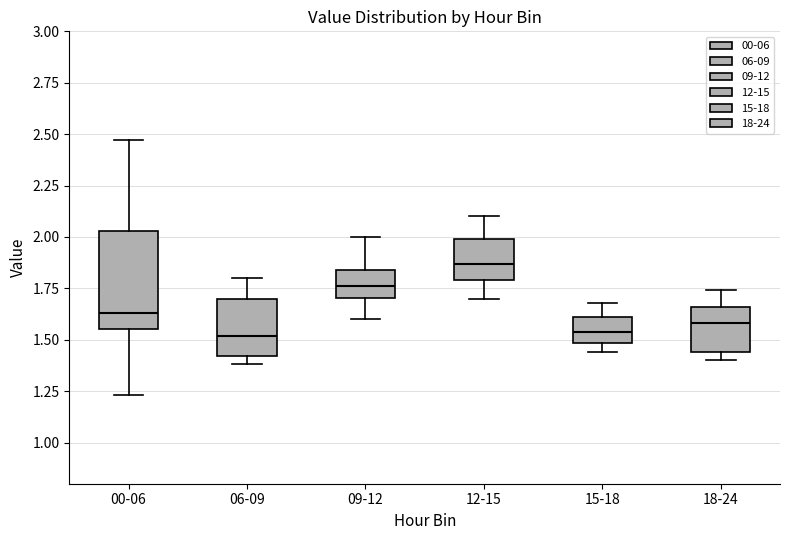

Reading left to right, transcribe this box plot: for each box, give where its median line is, the range the box spans, and where its two whiskers end, as read against the y-axis. The values are not printed on the chart, so give them approximately, as read against the axis.

00-06: median 1.65, box 1.55 to 2.05, whiskers 1.25 to 2.45
06-09: median 1.50, box 1.40 to 1.70, whiskers 1.40 (just below the box's lower edge) to 1.80
09-12: median 1.75, box 1.70 to 1.85, whiskers 1.60 to 2.00
12-15: median 1.85, box 1.80 to 2.00, whiskers 1.70 to 2.10
15-18: median 1.55, box 1.50 to 1.60, whiskers 1.45 to 1.70
18-24: median 1.60, box 1.45 to 1.65, whiskers 1.40 to 1.75